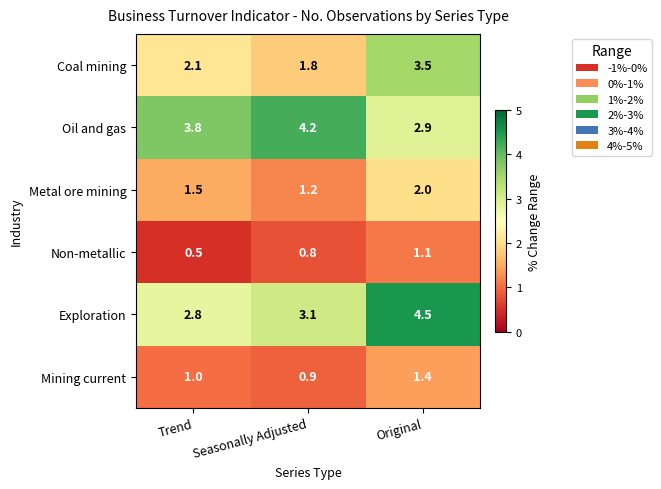

The value of Exploration at Trend is 2.8. True or false?

True